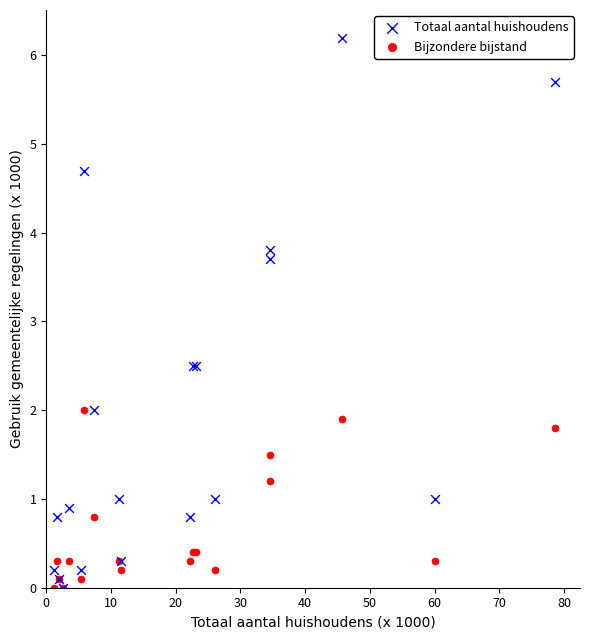

What are all the series names shown in the legend?

Totaal aantal huishoudens, Bijzondere bijstand